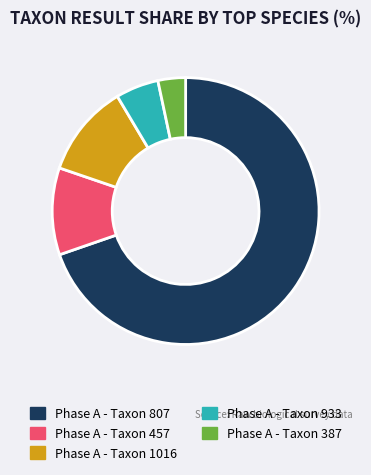

Does any single category account for the majority?

Yes